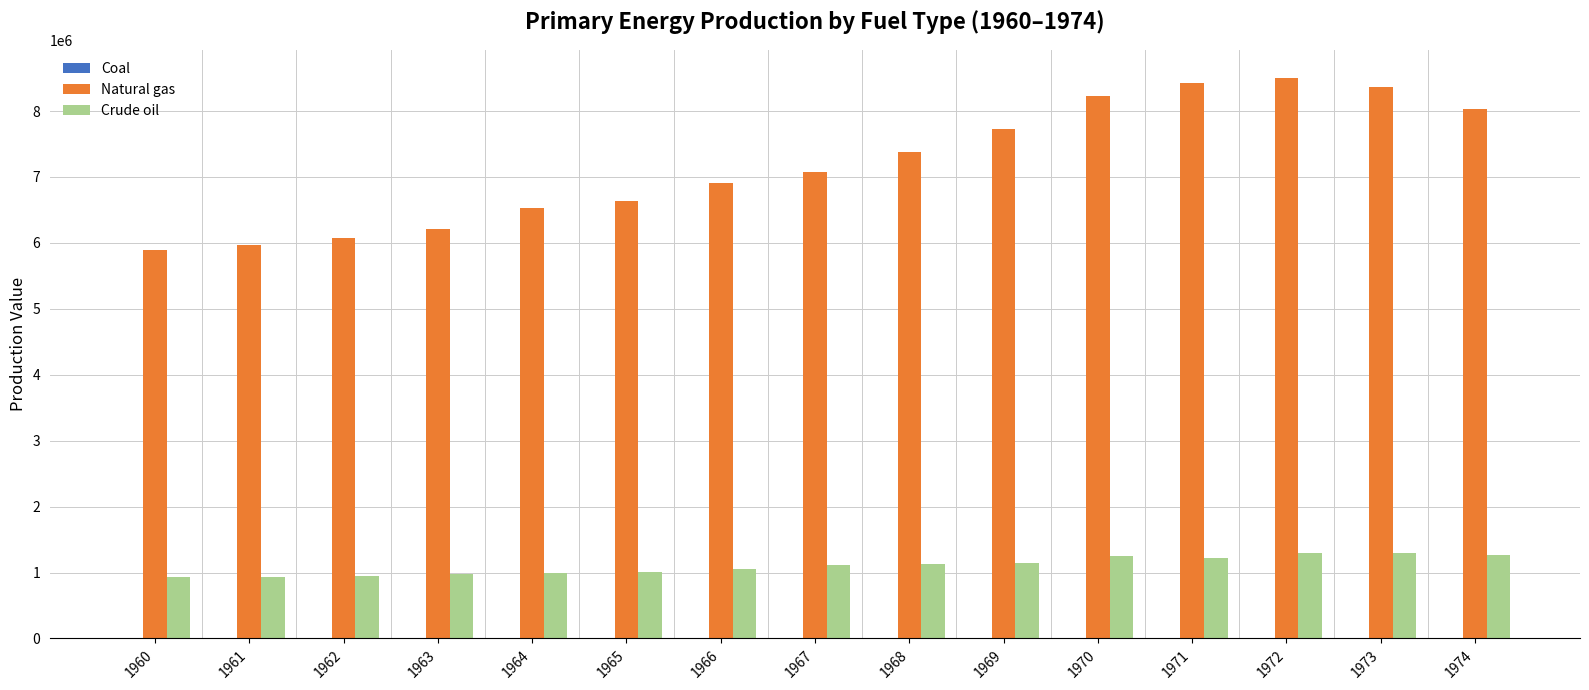

The value of Crude oil at 1960 is 927479. True or false?

True